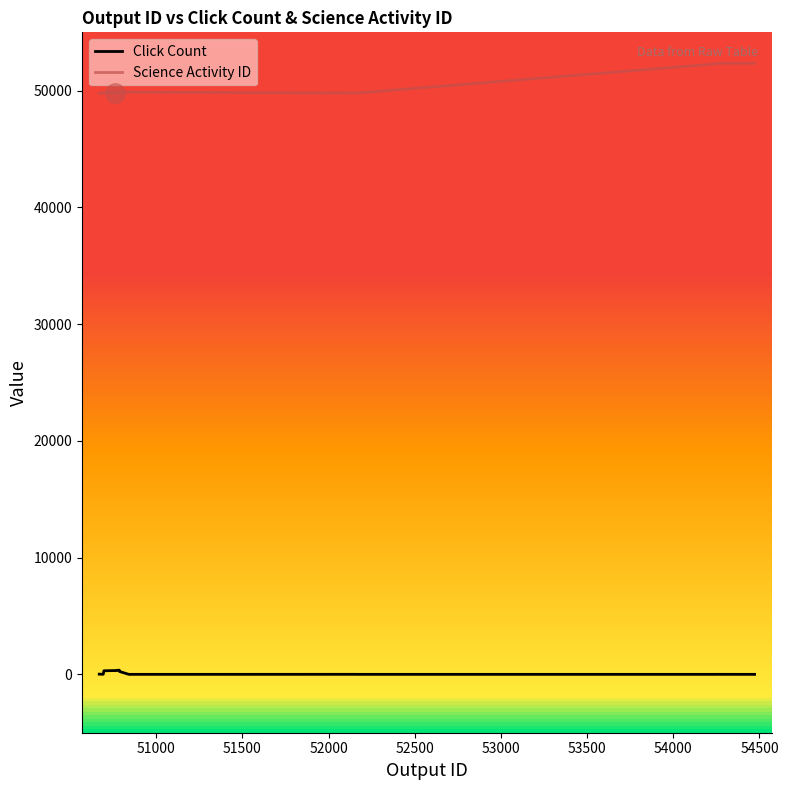

At how many categories does at least one series exceed 27015?

18